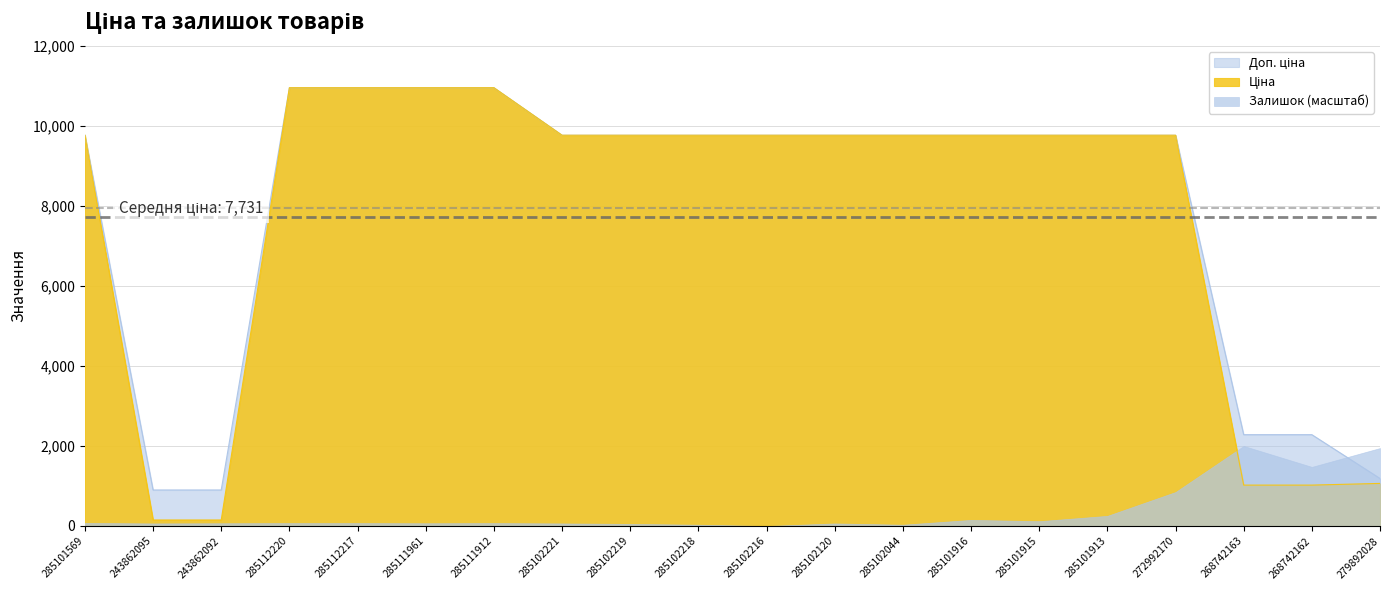

True or false: Ціна has a value of 9764.4 at 285102218.

True